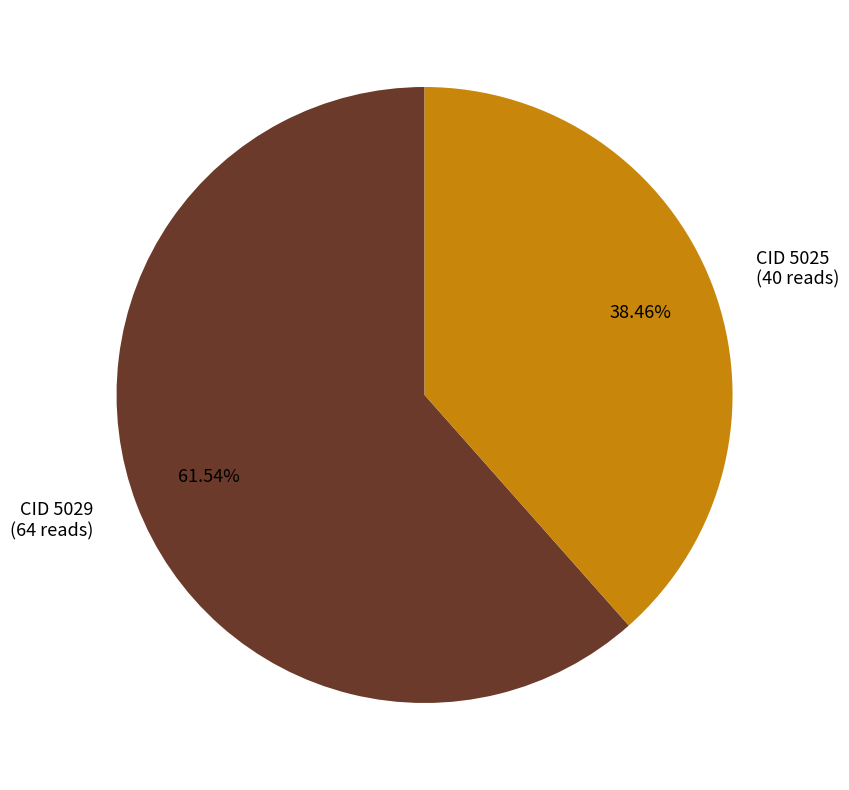

What percentage is NOT represented by CID 5029?

38.5%